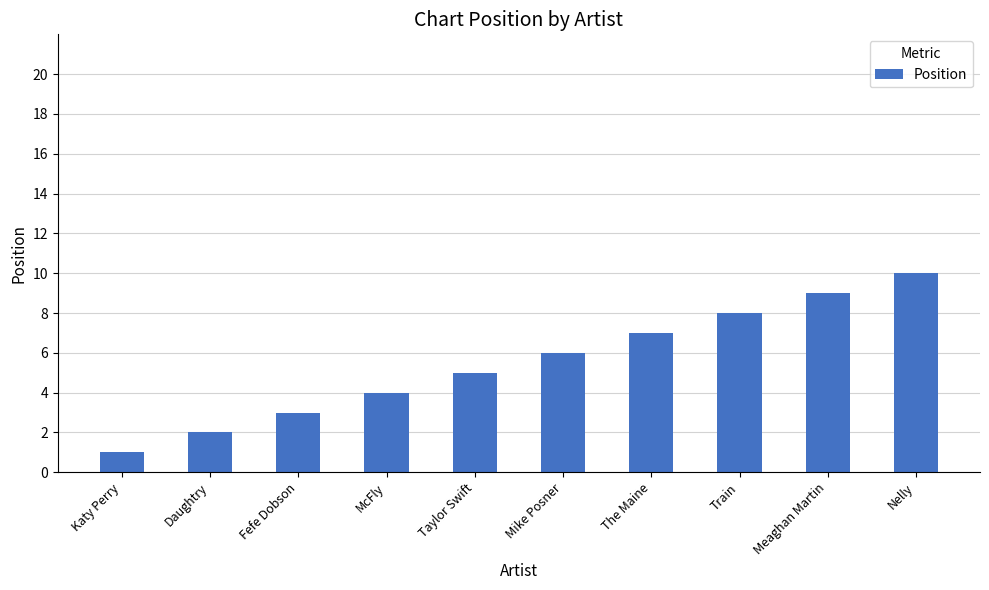

Count the number of categories in the chart.

10